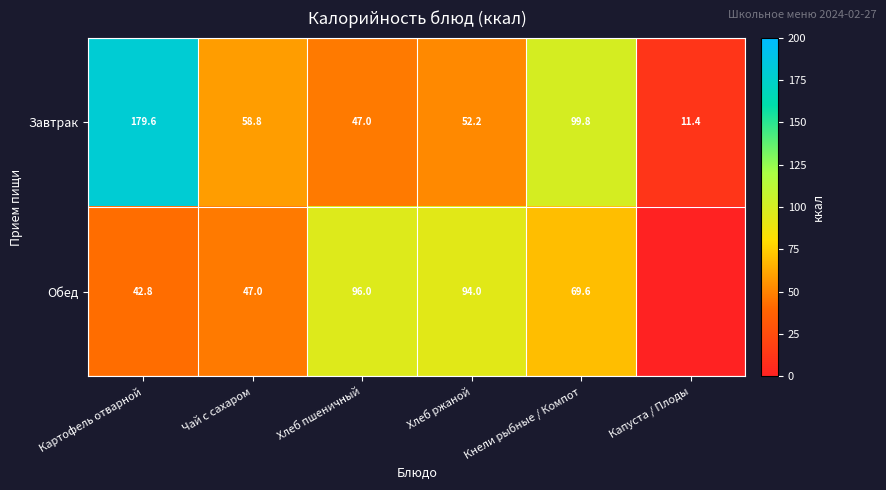

Between Хлеб пшеничный and Кнели рыбные / Компот, which series saw the biggest shift?

Завтрак